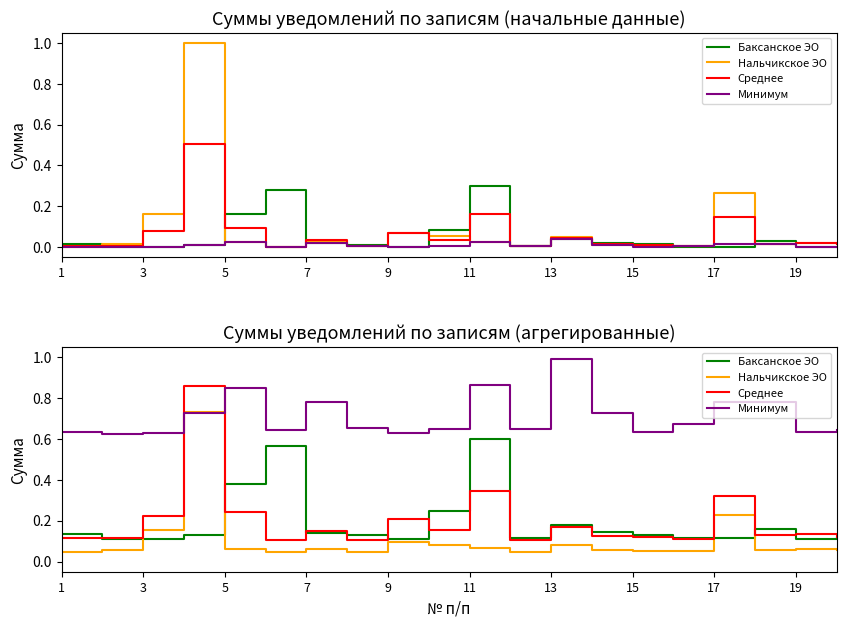

How many lines are shown in the chart?

4